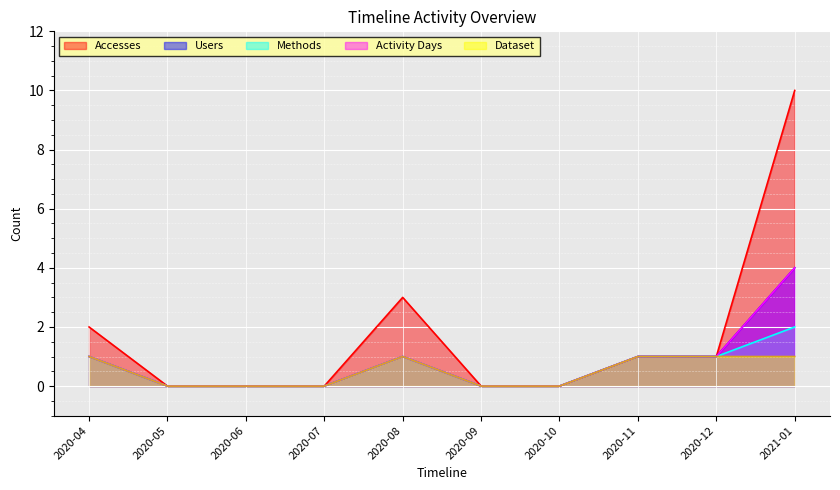

How many positive values does the Dataset series have?

5